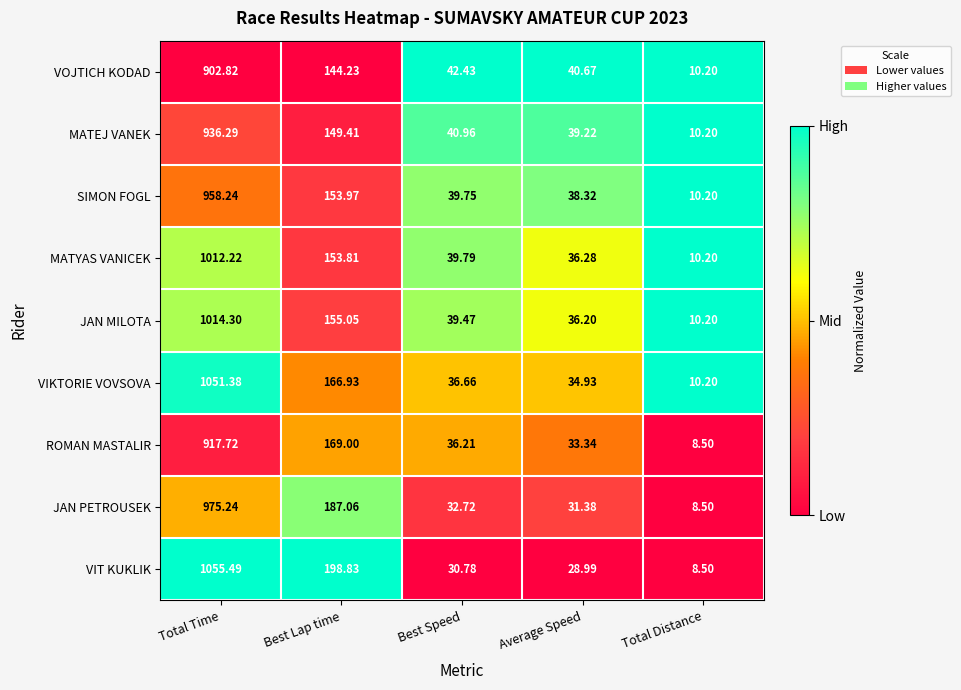

At Best Lap time, list the series in order from largest to smallest.

VIT KUKLIK, JAN PETROUSEK, ROMAN MASTALIR, VIKTORIE VOVSOVA, JAN MILOTA, SIMON FOGL, MATYAS VANICEK, MATEJ VANEK, VOJTICH KODAD